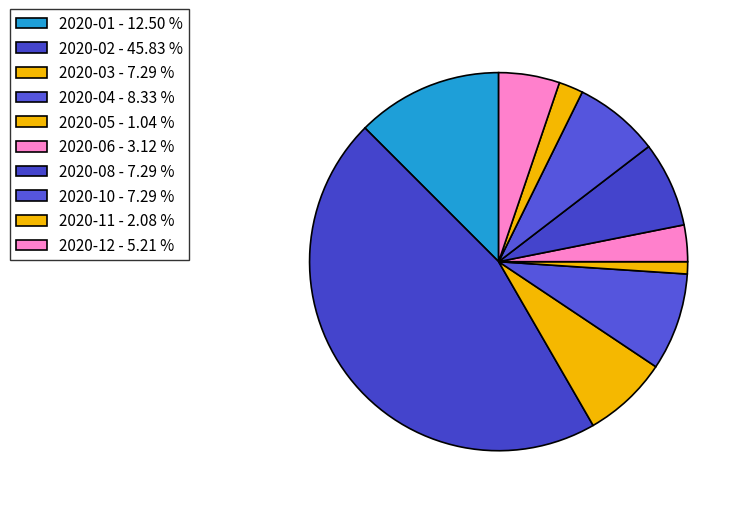

Does any single category account for the majority?

No